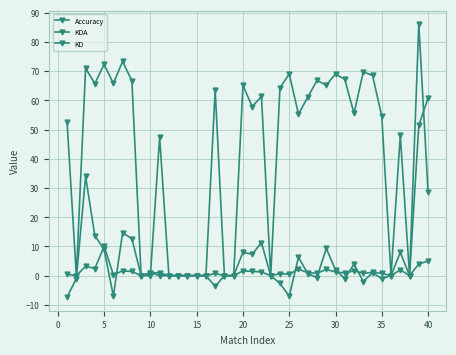

How many series are shown in this chart?

3